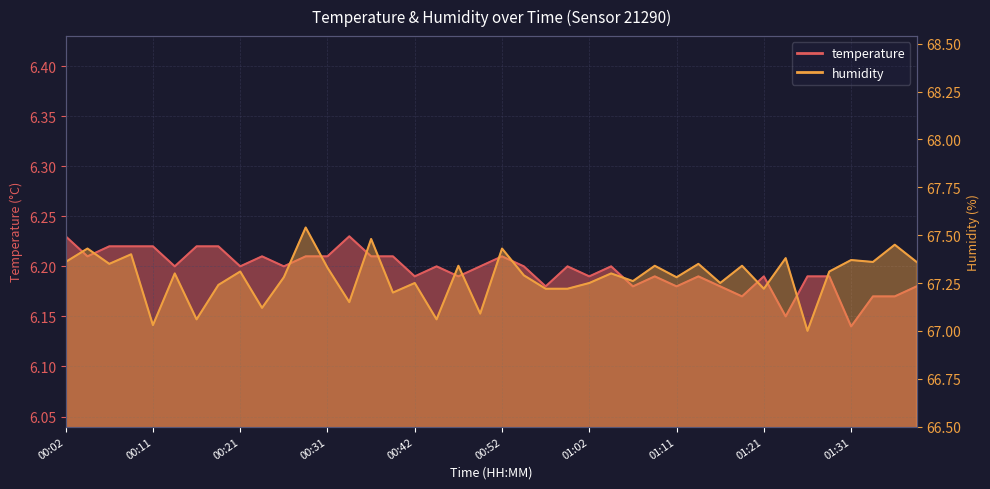

How many lines are shown in the chart?

2